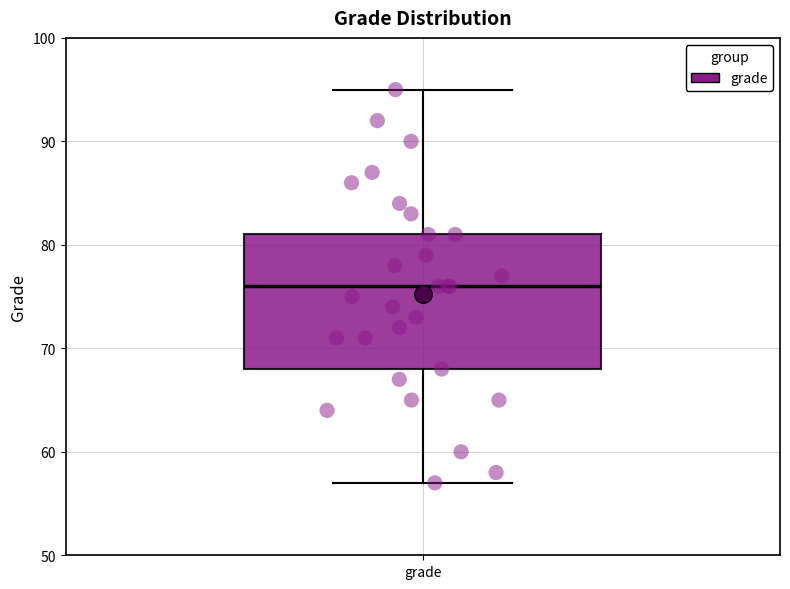

Transcribe this box plot: give where the median line is, the range the box spans, and where the two whiskers end, as read against the y-axis. The values are not printed on the chart, so give them approximately, as read against the axis.

median 76, box 68 to 81, whiskers 57 to 95